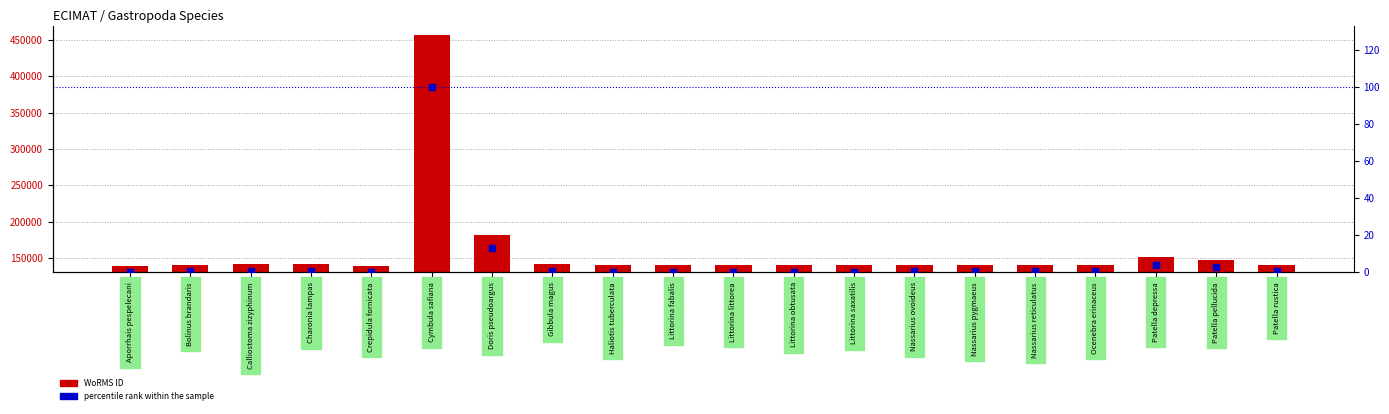

Which series contains the lowest Y value?

percentile rank within the sample